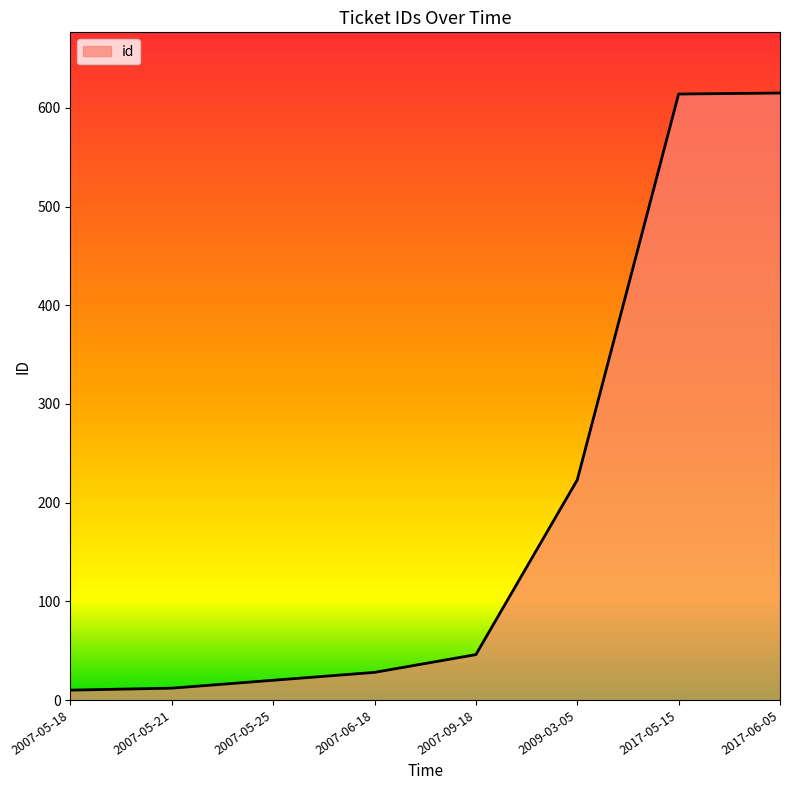

True or false: there are more than 2 points higher than both neighbors.

False